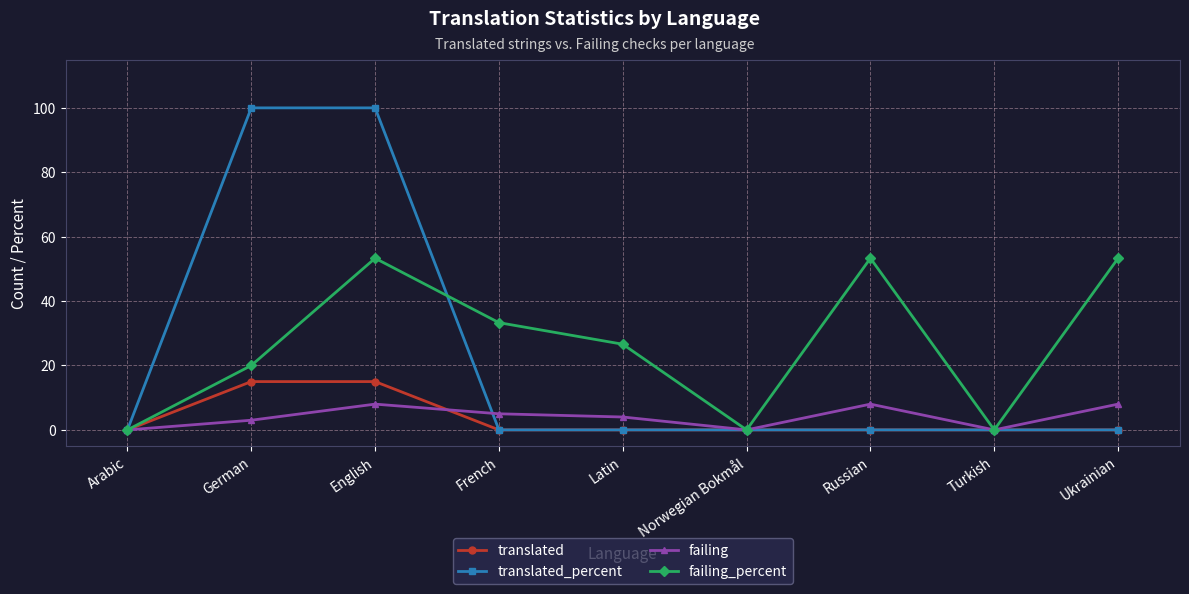

How many data points does each series have?

9